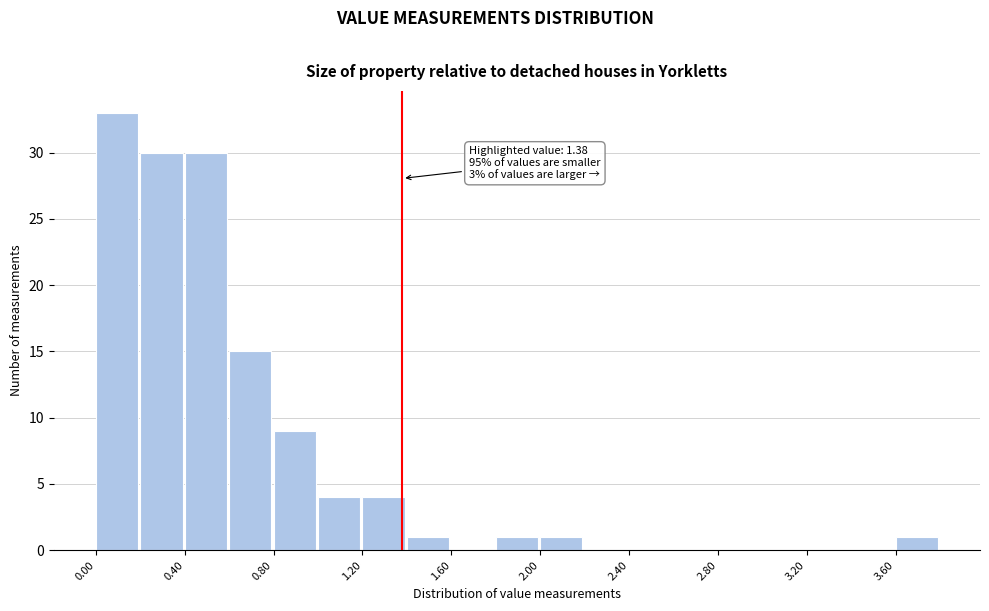

Which range on the x-axis has the tallest bar?

0.0 to 0.2